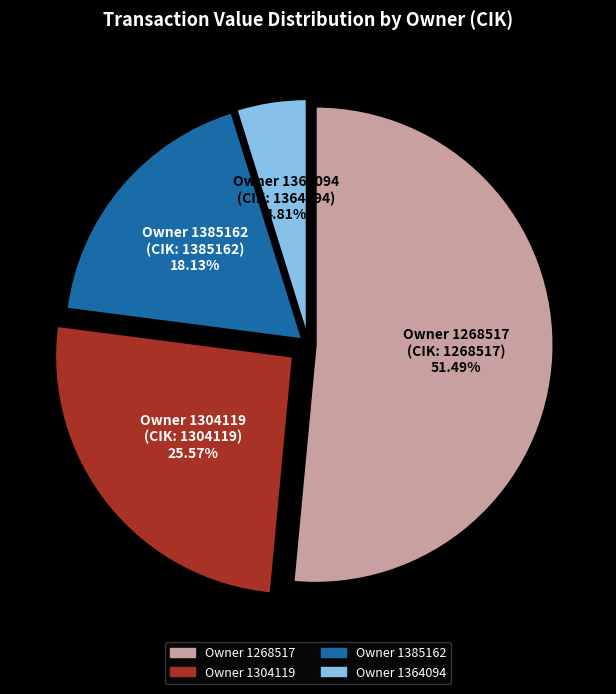

Count the number of slices in the pie.

4